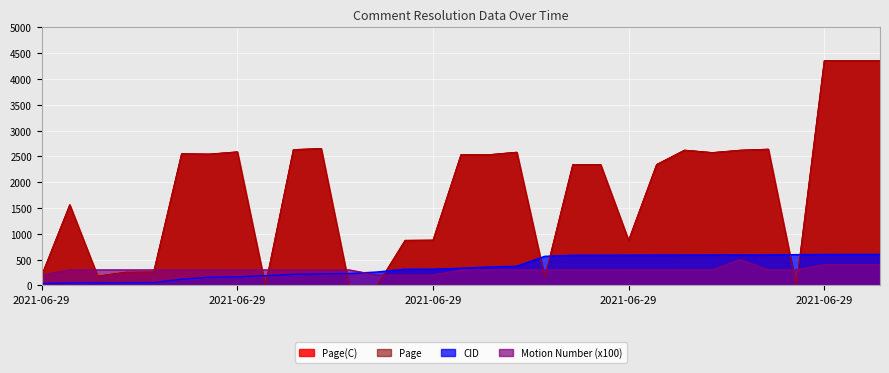

List the series in order of their peak value, lowest first.

Motion Number, CID, Page(C), Page